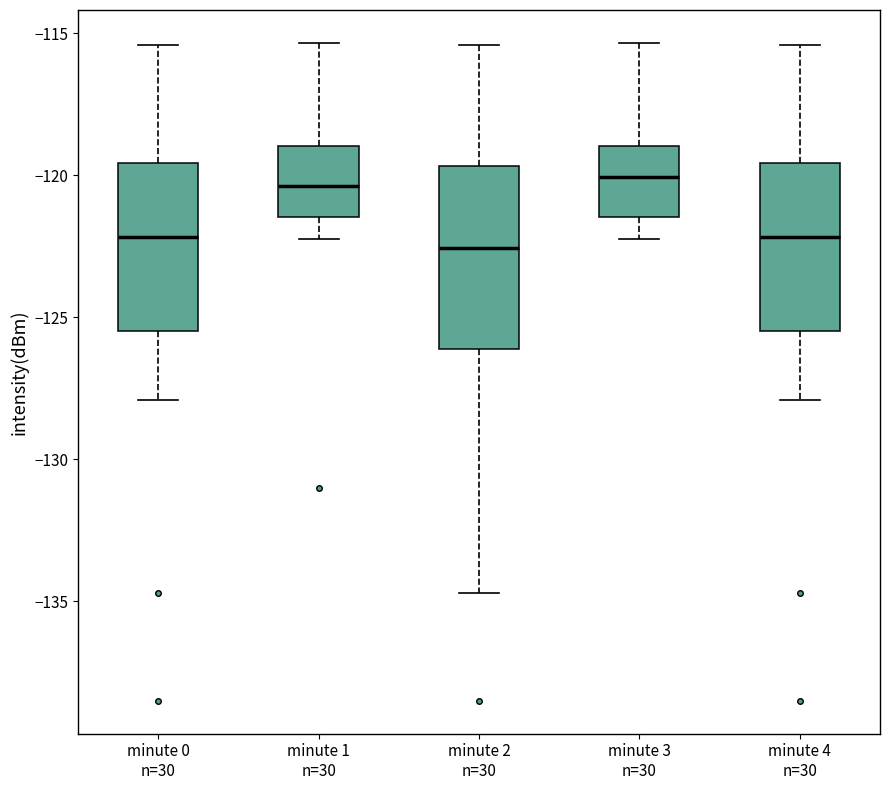

Which box is the tallest, from its lower edge to its upper edge?

minute 2 n=30